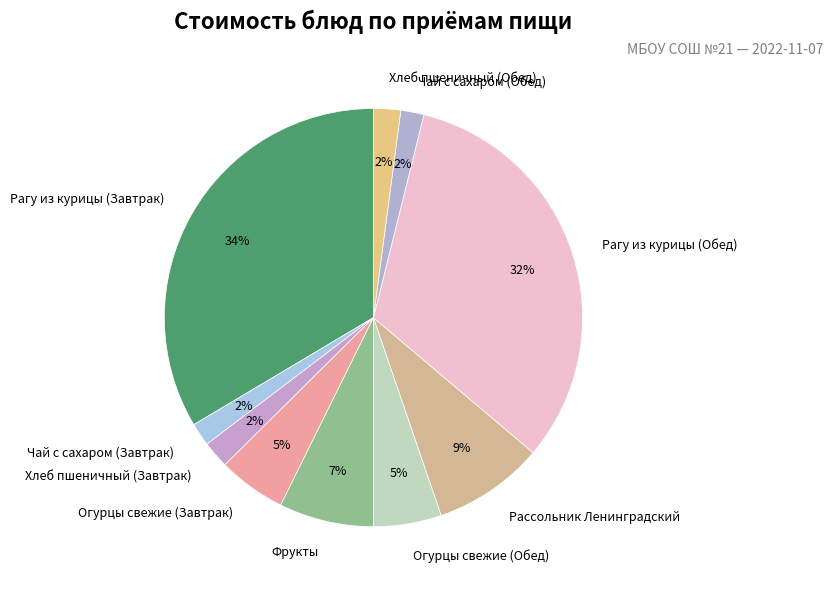

The Огурцы свежие (Обед) slice represents 13% of the pie. True or false?

False